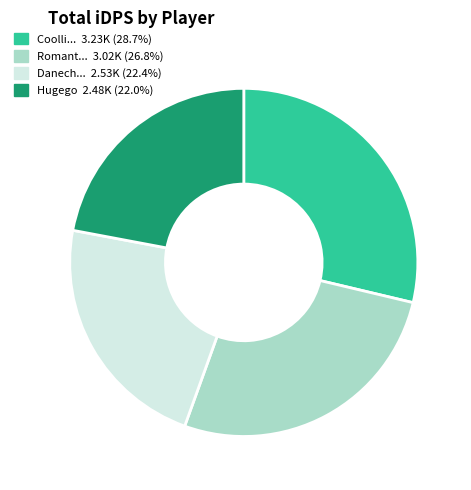

Is there any slice that represents more than half of the pie?

No